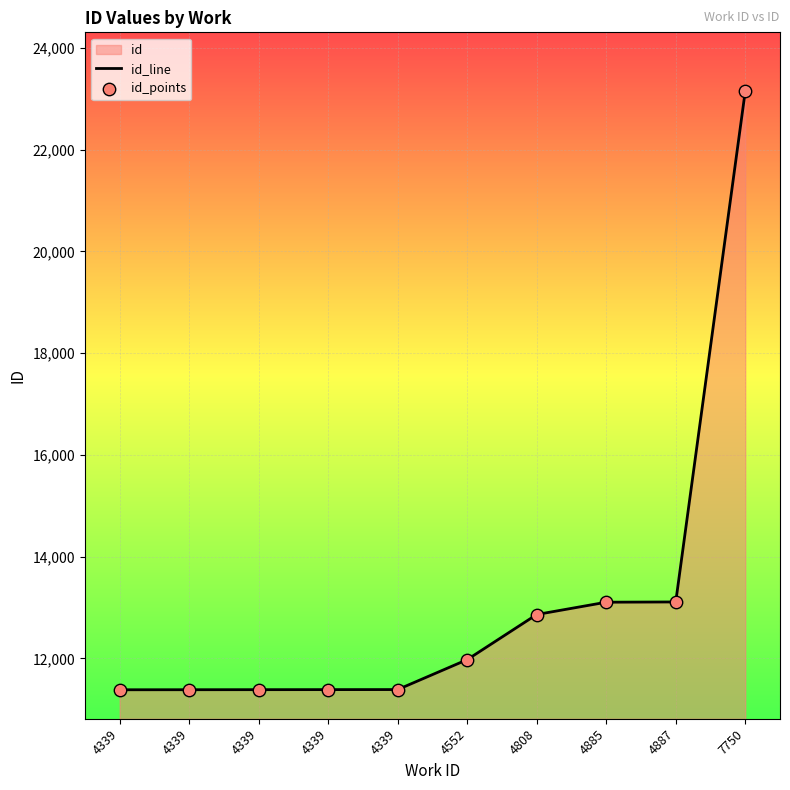

Which series has the largest total across all categories?

id_line